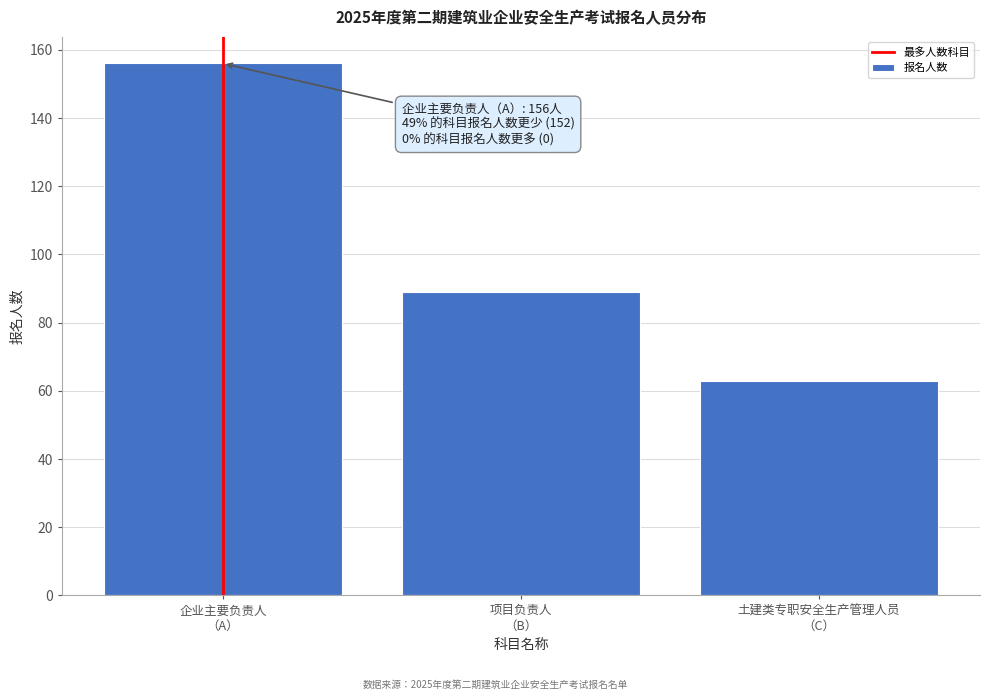

Reading left to right, what are all the values shown in this chart?

156	89	63